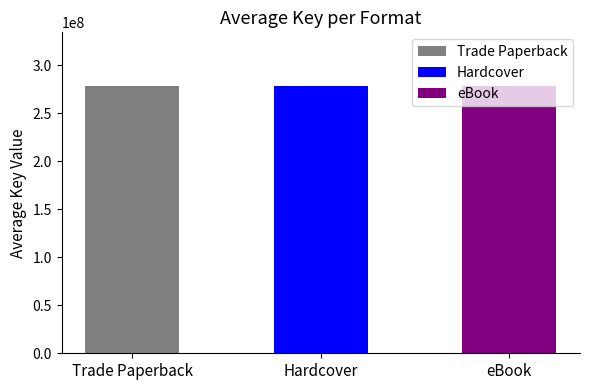

Which category has the highest value in the Trade Paperback series?

Trade Paperback